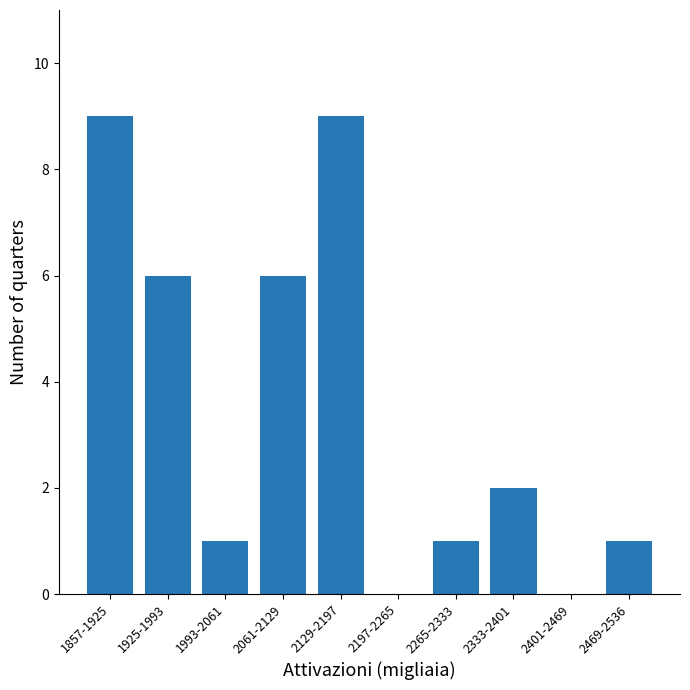

Reading left to right, list all the values displayed in this chart.

1857-1925=9	1925-1993=6	1993-2061=1	2061-2129=6	2129-2197=9	2197-2265=0	2265-2333=1	2333-2401=2	2401-2469=0	2469-2536=1